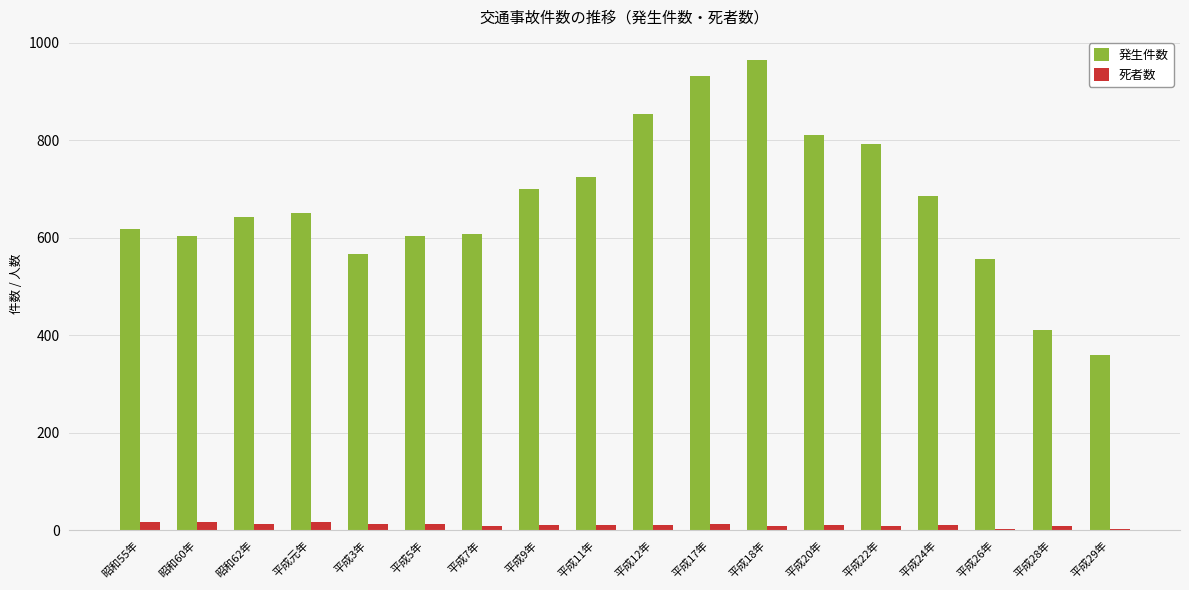

What is the maximum value shown in the chart?

964